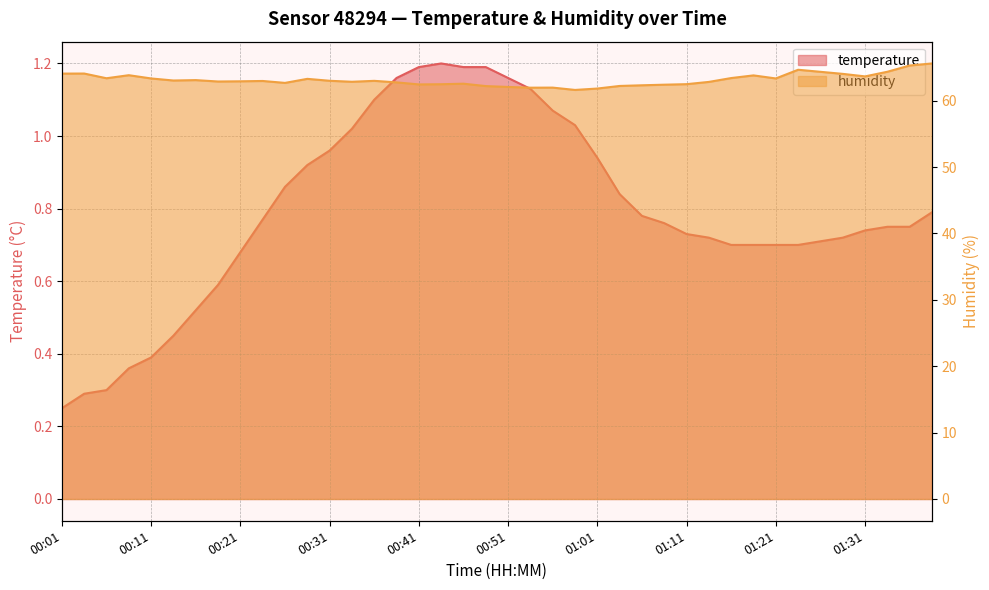

How many data points in humidity are above 62?

36